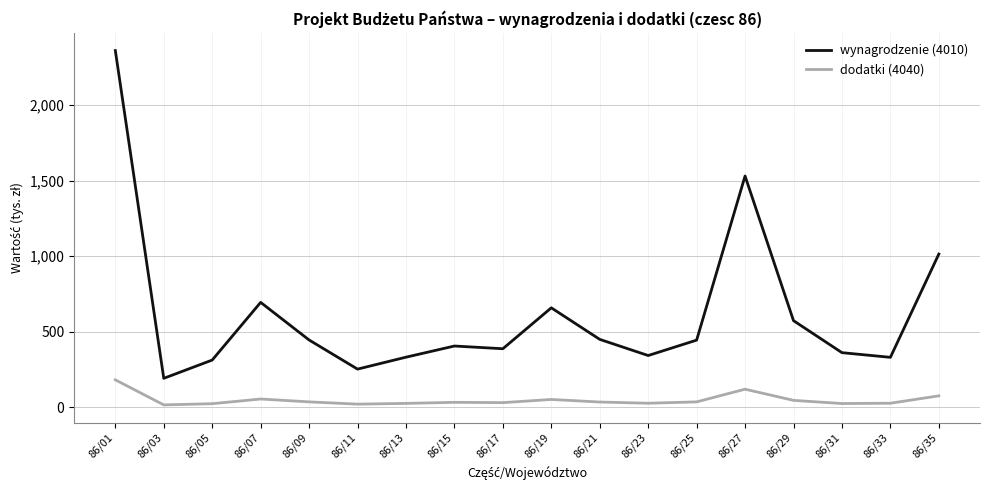

Which series has the largest total across all categories?

wynagrodzenie (4010)